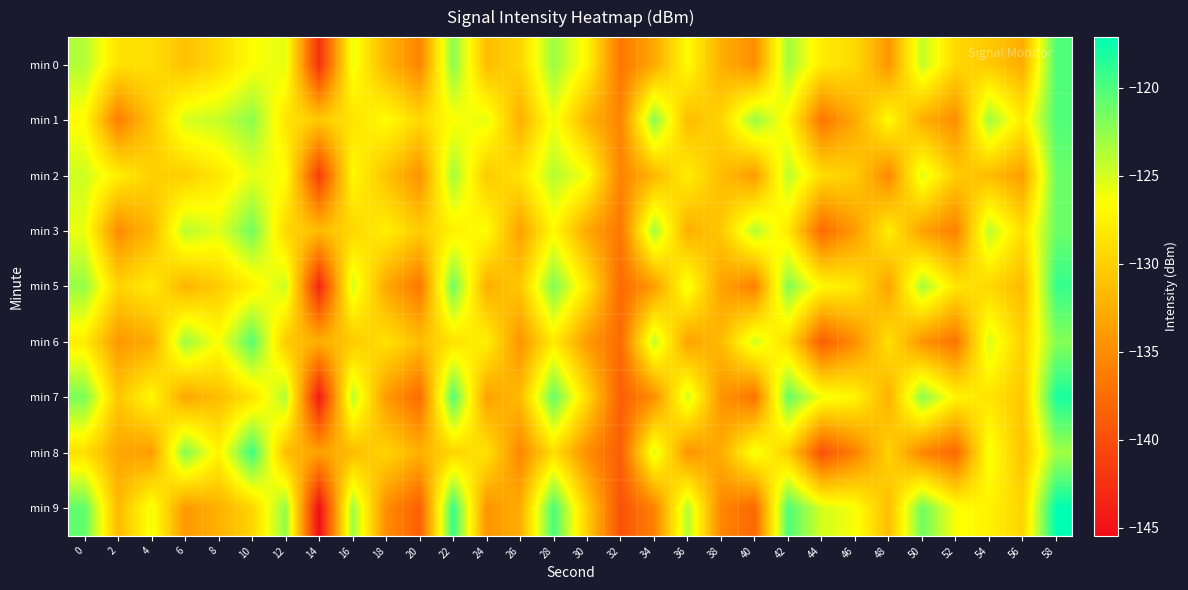

At which category is the sum across all series the highest?

58